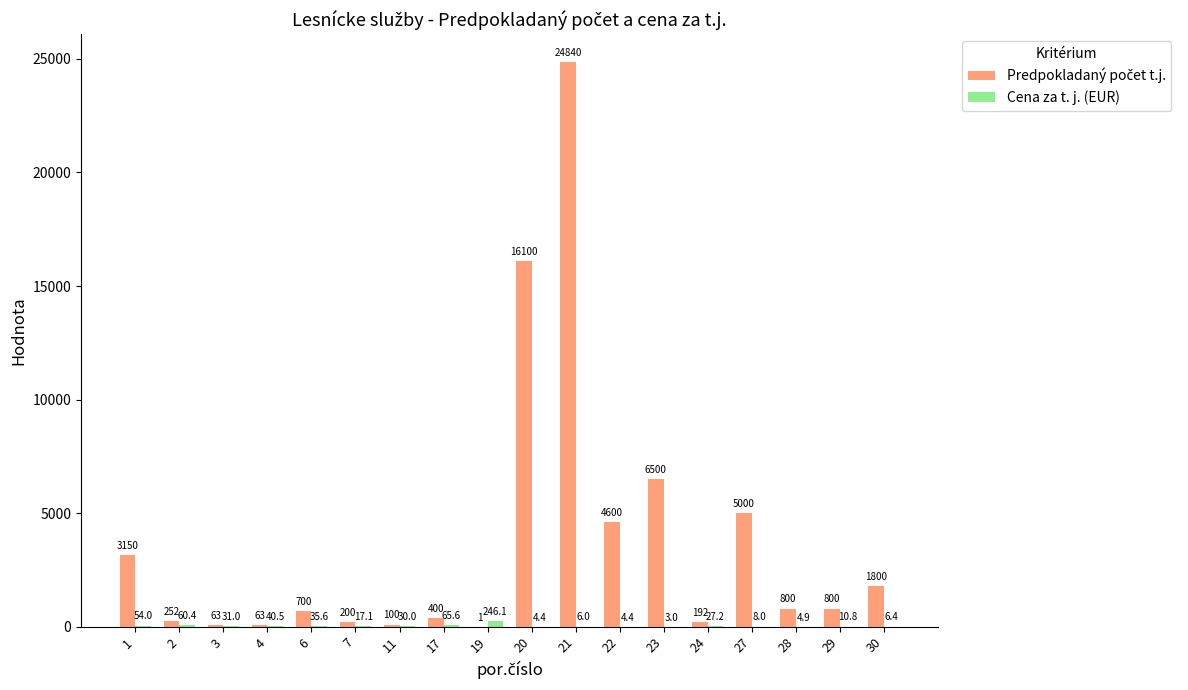

How many series are shown in this chart?

2